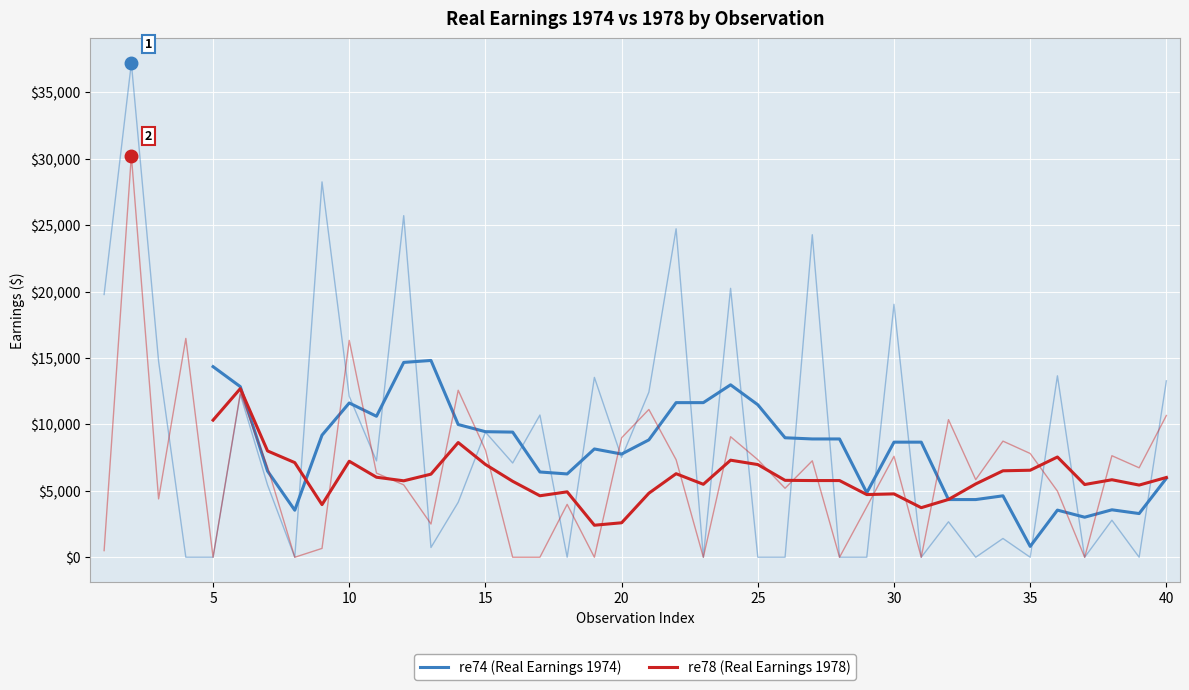

At 25, list the series in order from smallest to largest.

re78, re74